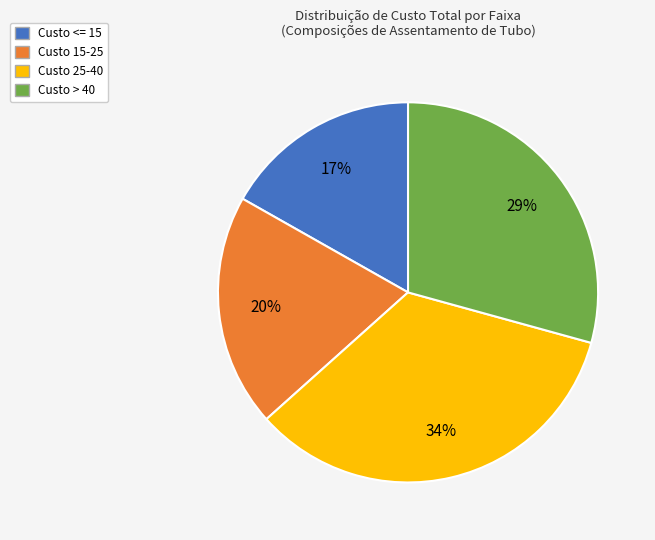

Combined, do Custo <= 15 and Custo 25-40 account for over 50%?

Yes